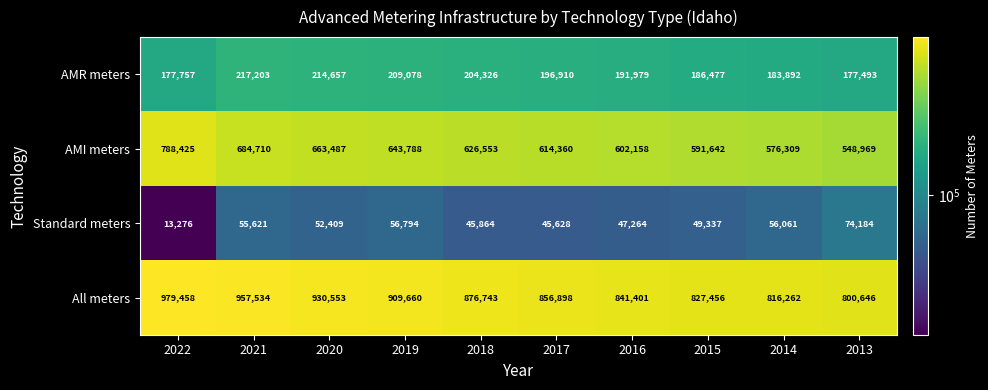

Is it true that AMR meters equals 82339 at 2015?

False